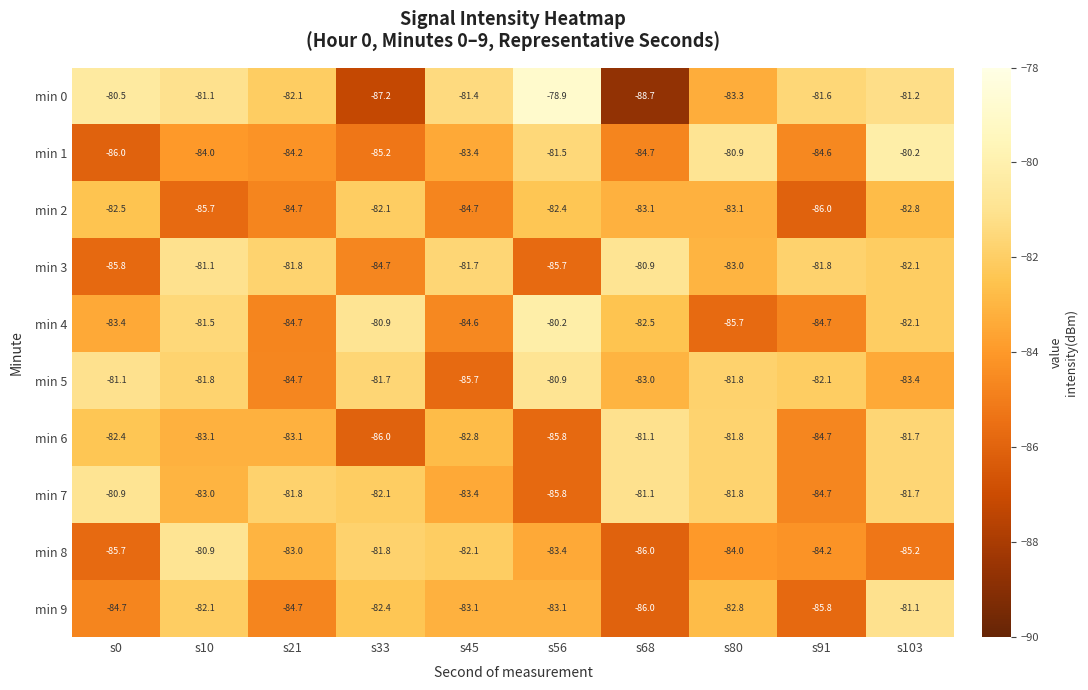

How many data points in min 7 are above -81?

1